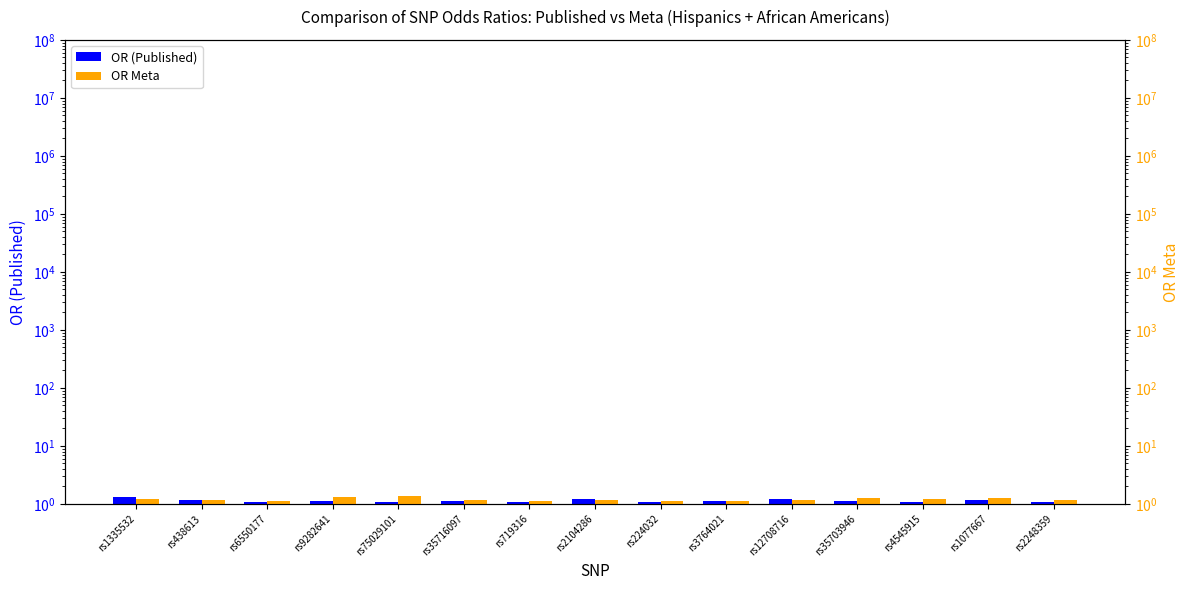

What is the sum of the OR (Published) values at rs224032 and rs6550177?

2.1